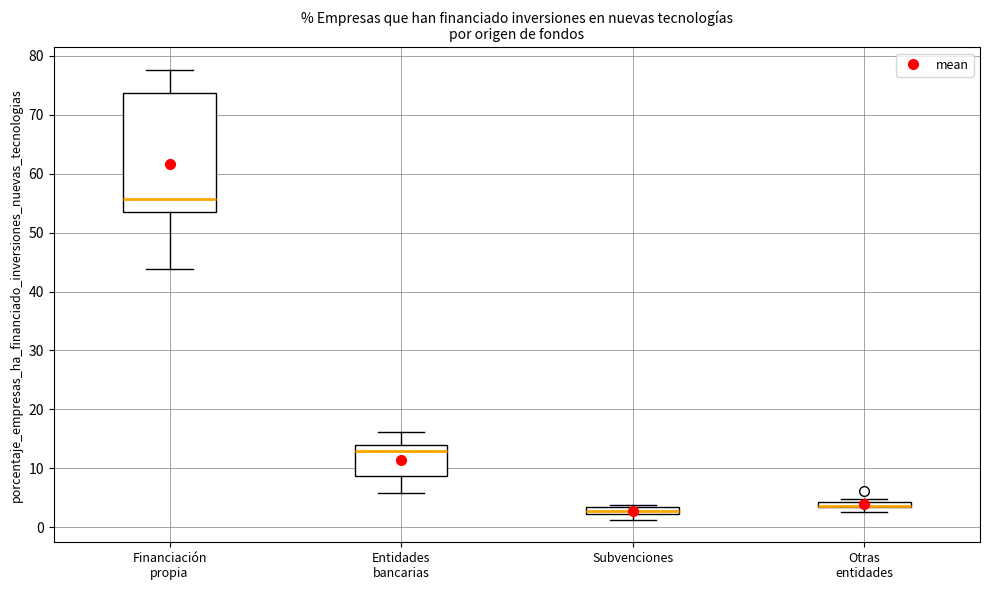

Comparing the boxes themselves (not the whiskers), which one is the tallest?

Financiación propia